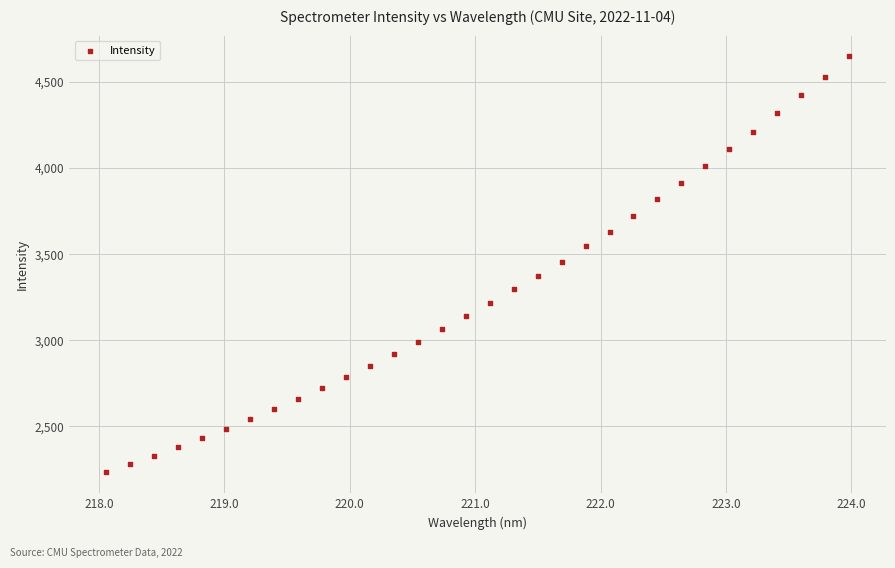

What is the range of Y values (max minus min)?

2414.6